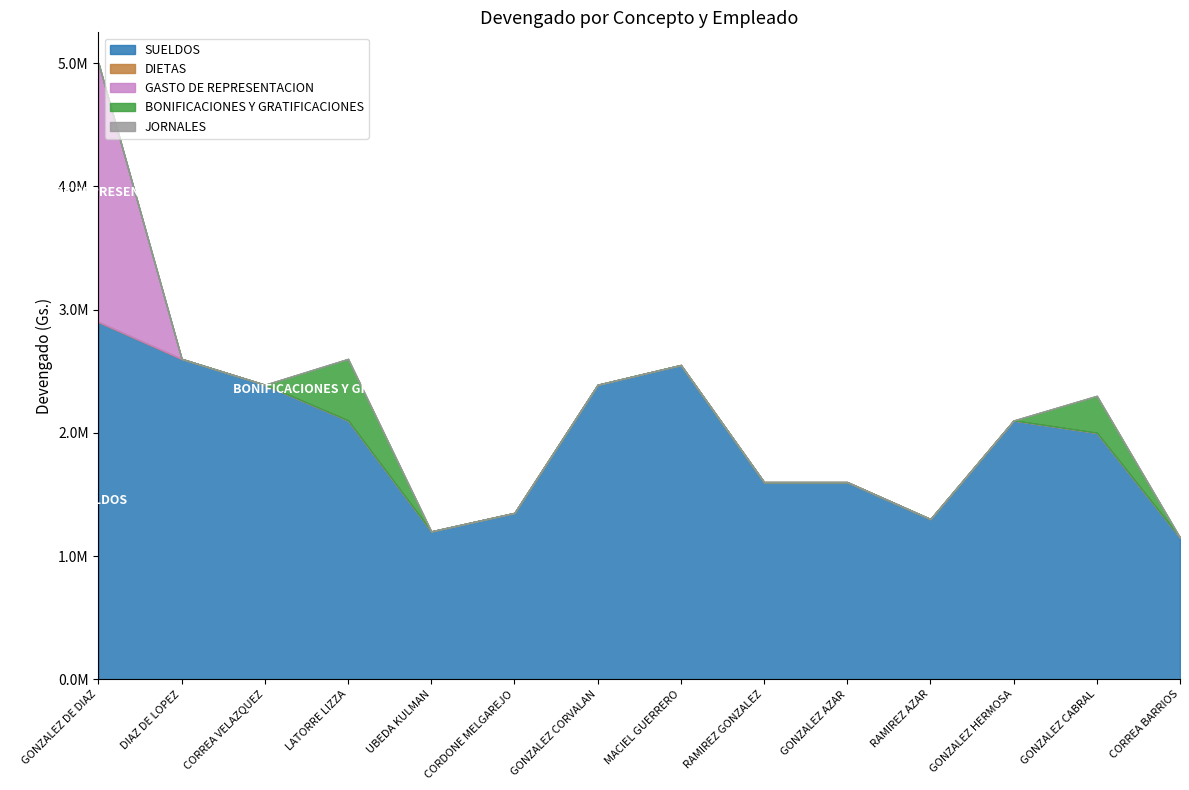

Reading left to right, extract all data points from this chart.

SUELDOS: 2900000	2600000	2390000	2100000	1200000	1350000	2390000	2550300	1600000	1600000	1300000	2100000	2000000	1150000
DIETAS: 0	0	0	0	0	0	0	0	0	0	0	0	0	0
GASTO DE REPRESENTACION: 2100000	0	0	0	0	0	0	0	0	0	0	0	0	0
BONIFICACIONES Y GRATIFICACIONES: 0	0	0	500000	0	0	0	0	0	0	0	0	300000	0
JORNALES: 0	0	0	0	0	0	0	0	0	0	0	0	0	0